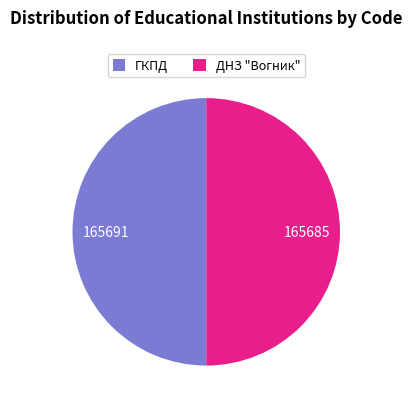

Do ДНЗ "Вогник" and ГКПД together represent more than half of the pie?

Yes